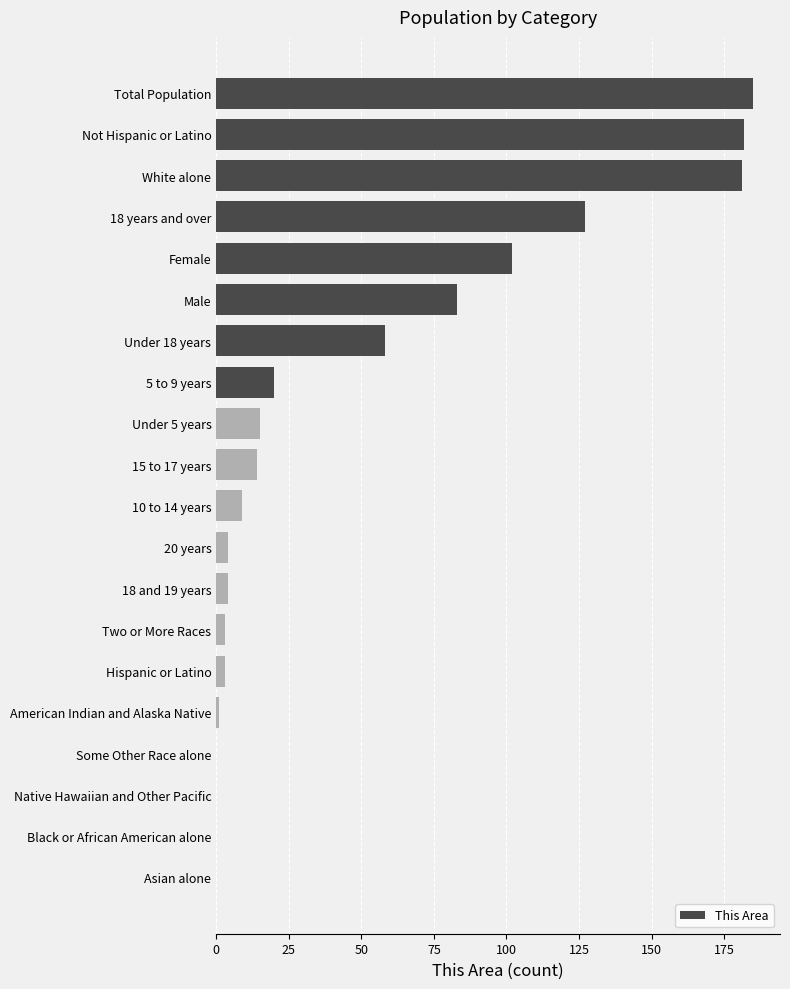

The value at Black or African American alone is 0. True or false?

True